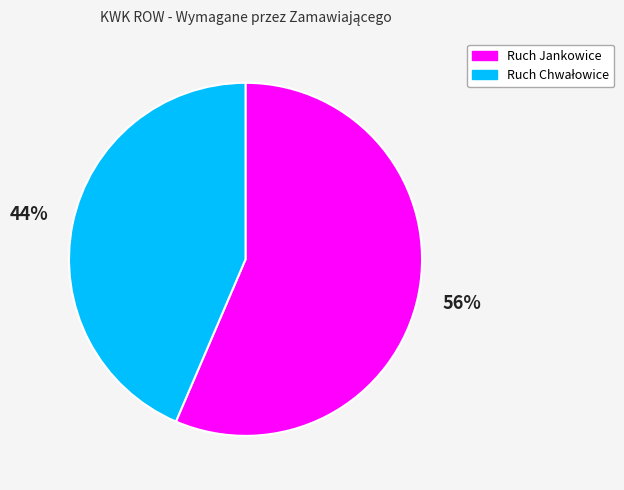

Is it true that Ruch Jankowice is 47% of the pie?

False